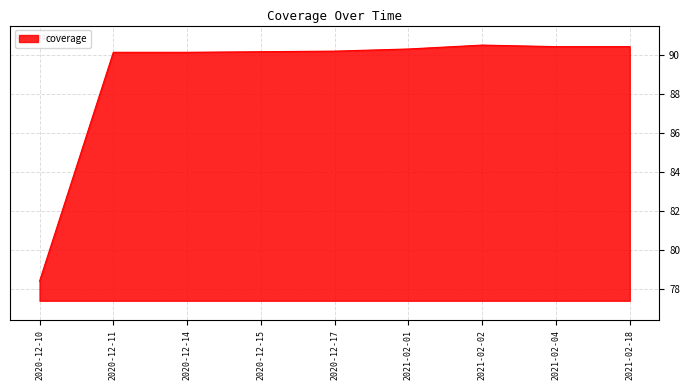

Approximately how many times larger is the value at 2020-12-15 compared to 2020-12-10?

1.1